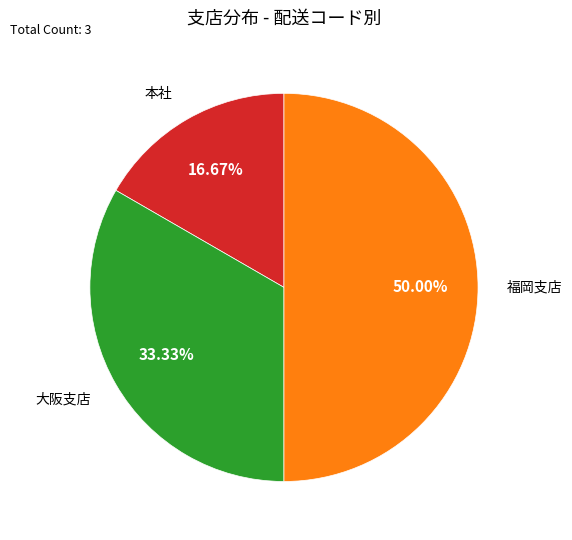

To the nearest percent, what percentage of the pie is 大阪支店?

33%